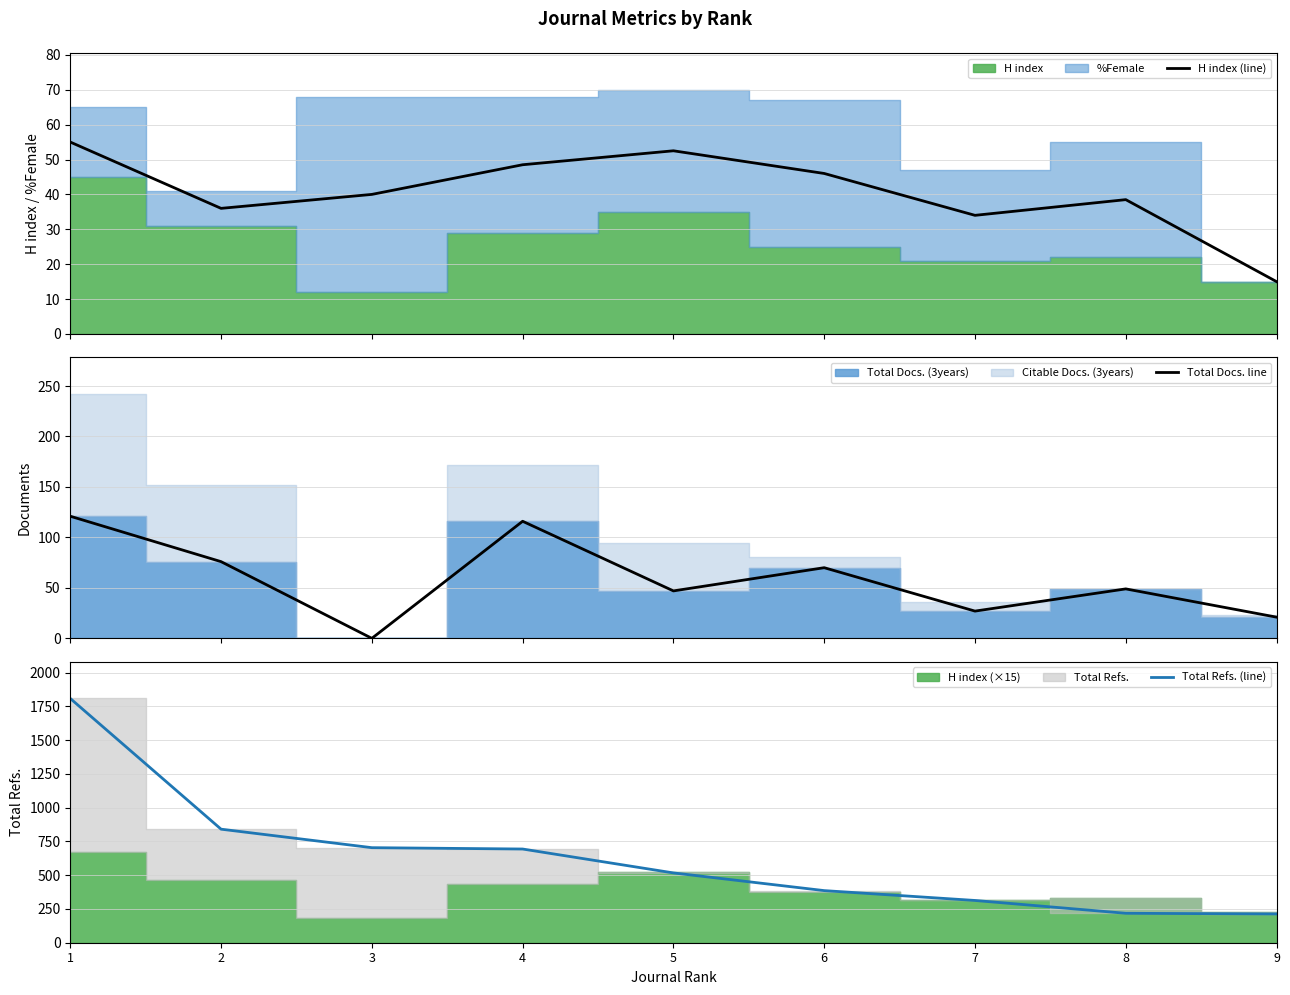

How many data points in Total Refs. (line) are less than 517?

4